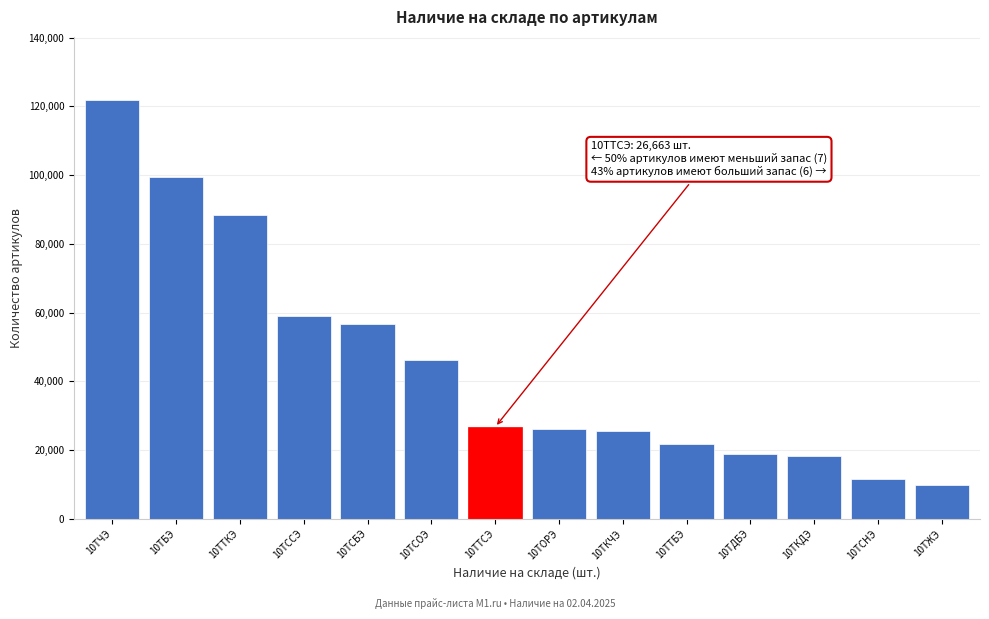

Which has a higher value, 10ТСБЭ or 10ТБЭ?

10ТБЭ